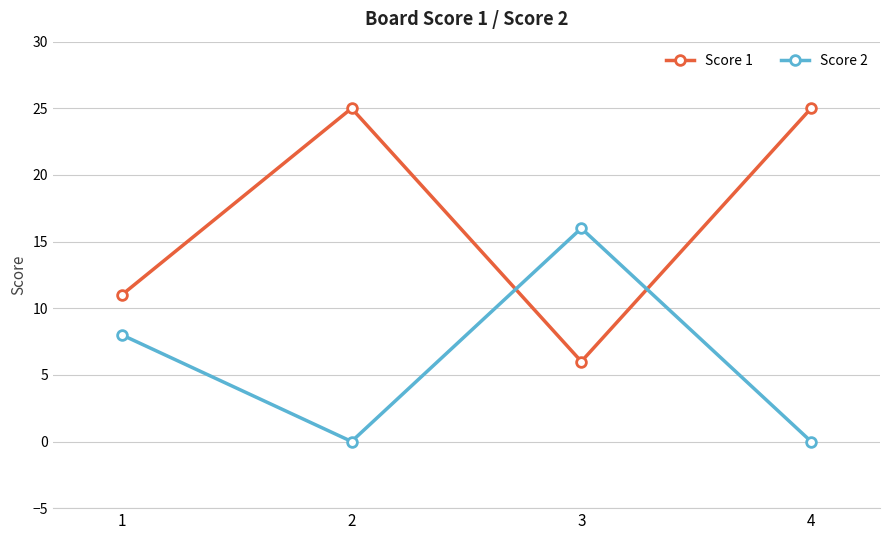

Reading left to right, what are all the values shown in this chart?

Score 1: 1=11	2=25	3=6	4=25
Score 2: 1=8	2=0	3=16	4=0